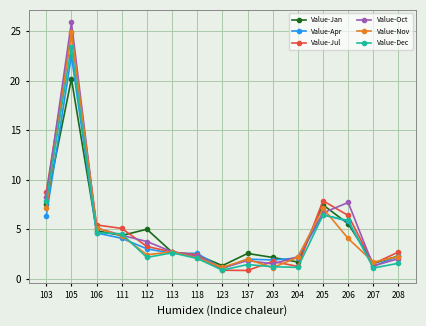

The Value-Nov series shows 2.7 at 113. True or false?

True